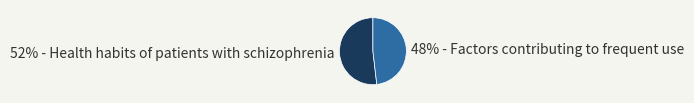

Is there any slice that represents more than half of the pie?

Yes